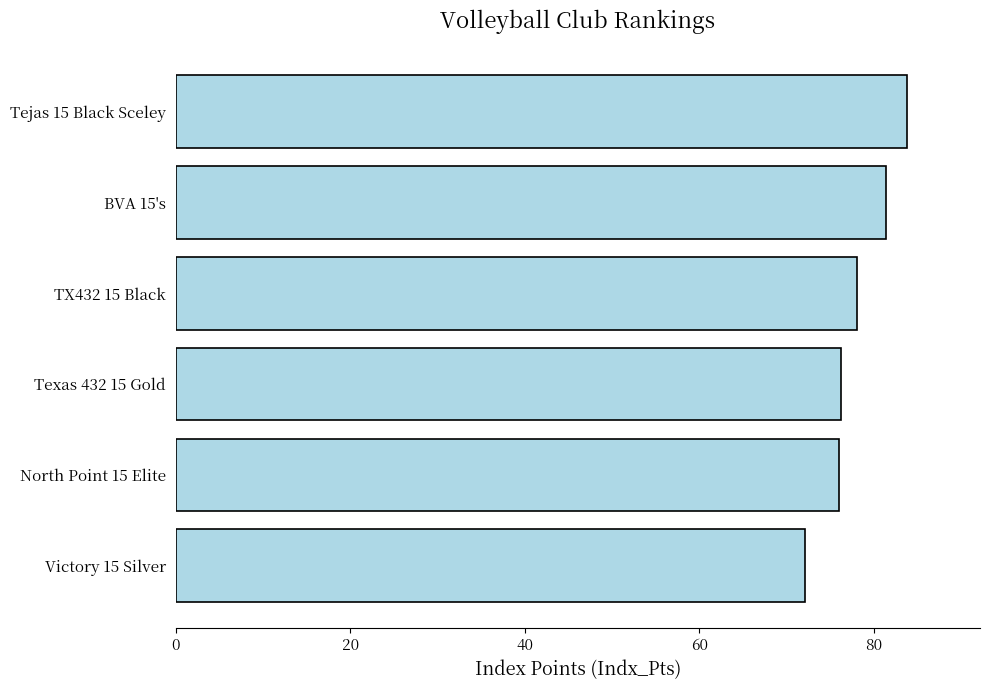

What is the minimum value shown in the chart?

72.2